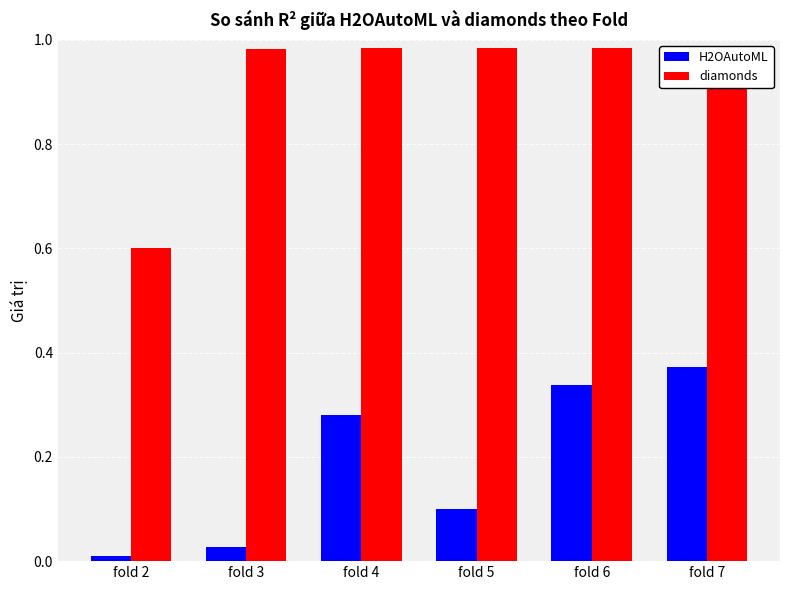

List the series in order of their peak value, highest first.

diamonds, H2OAutoML